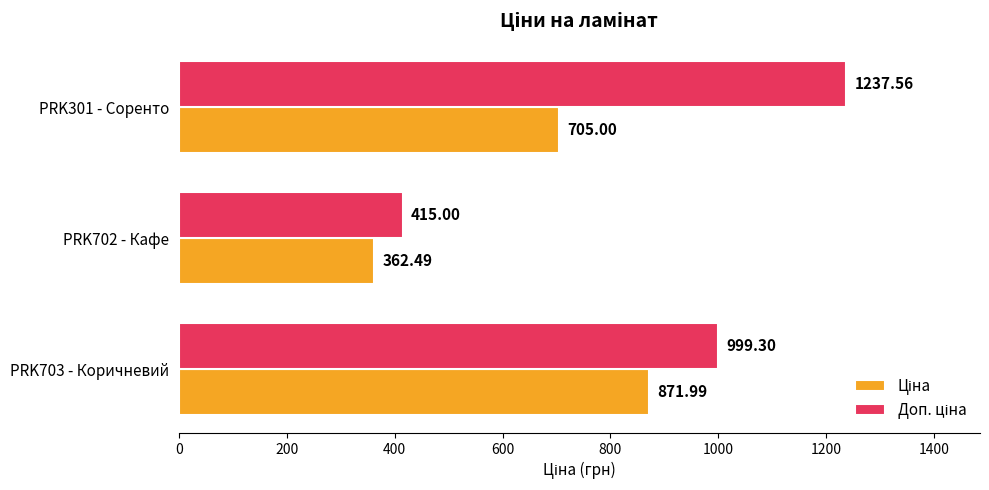

At which category is the sum across all series the highest?

PRK301 - Соренто